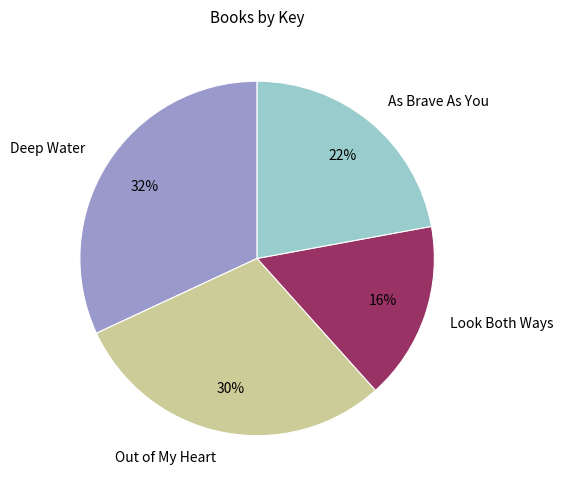

Is it true that Deep Water is 32% of the pie?

True